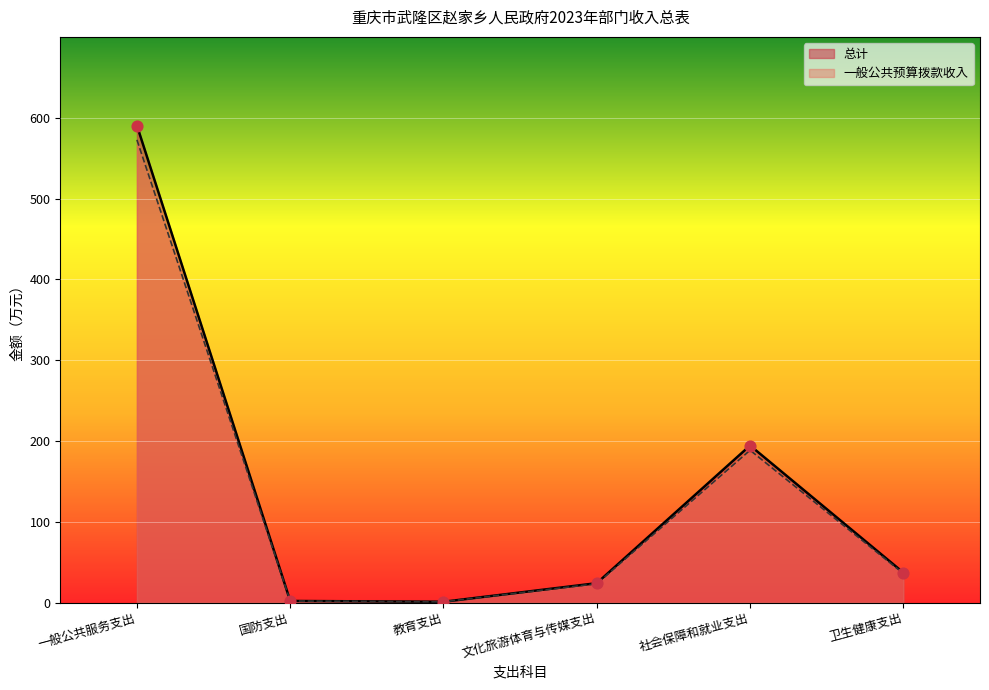

Which series has the largest total across all categories?

总计